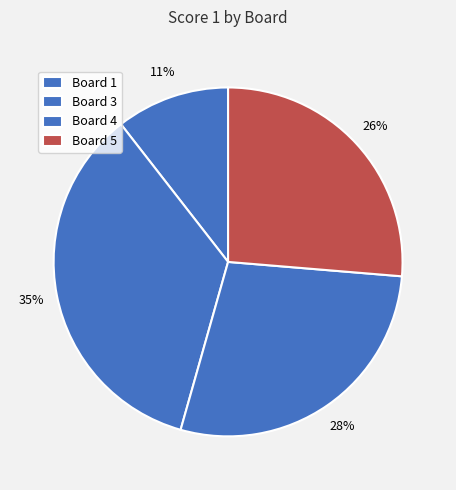

Rank the categories by value from highest to lowest.

Board 3, Board 4, Board 5, Board 1